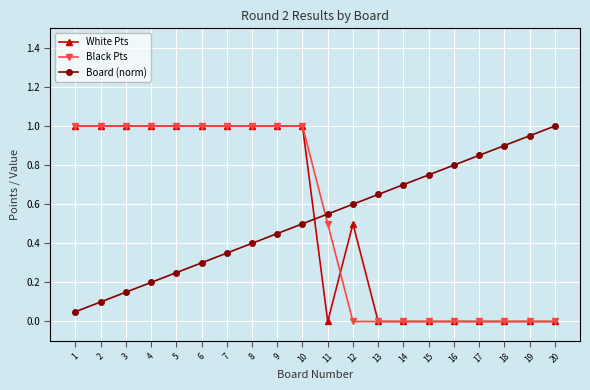

True or false: Black Pts and Board (norm) intersect in this chart.

True